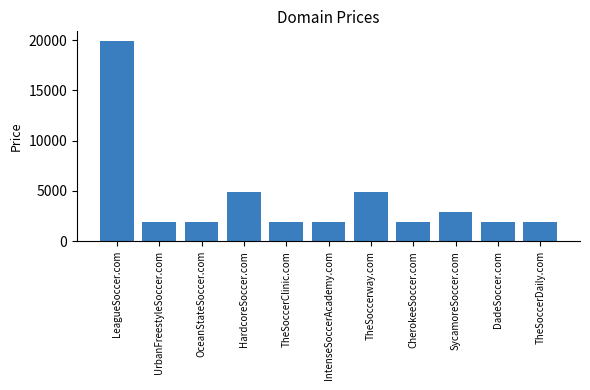

What is the difference between the second highest and minimum values?

3000